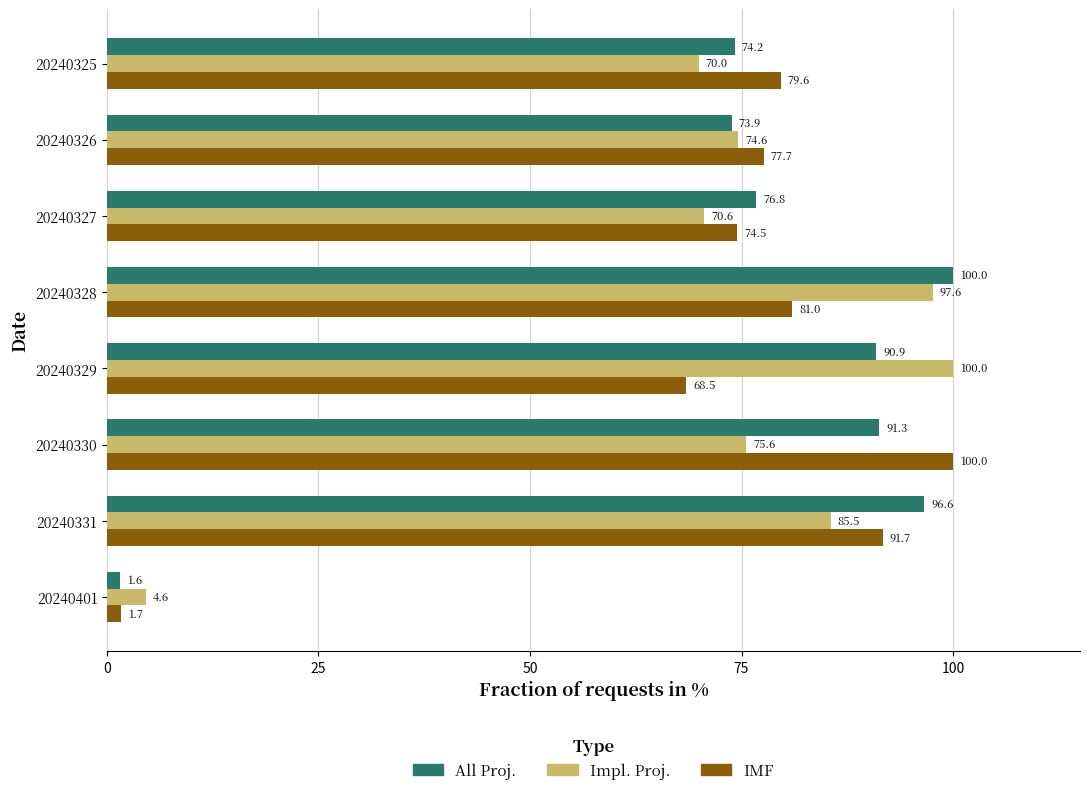

Which series has the largest total across all categories?

All Proj.